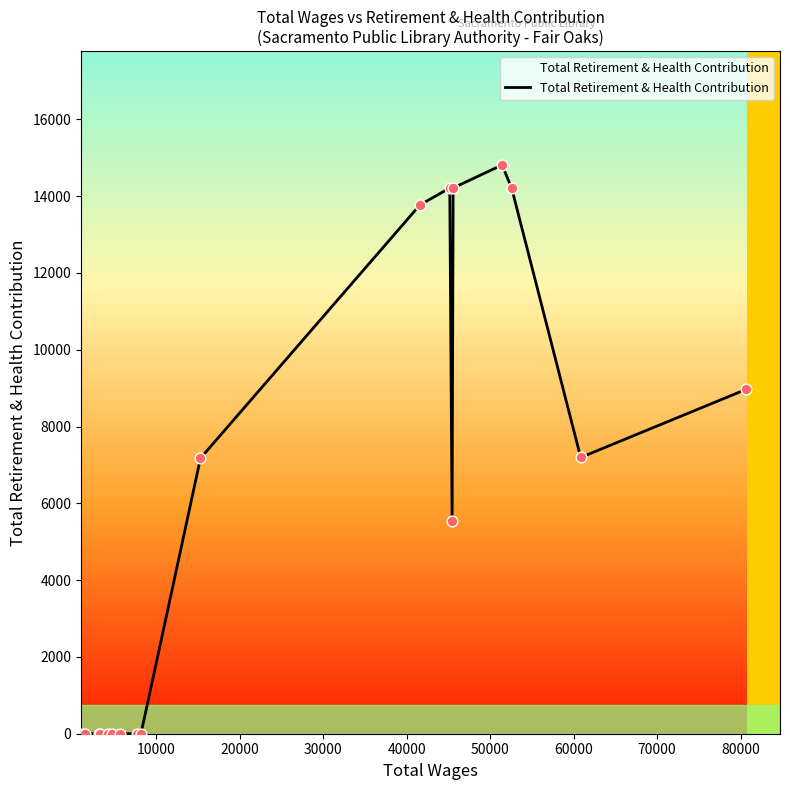

What is the maximum value shown in the chart?

14813